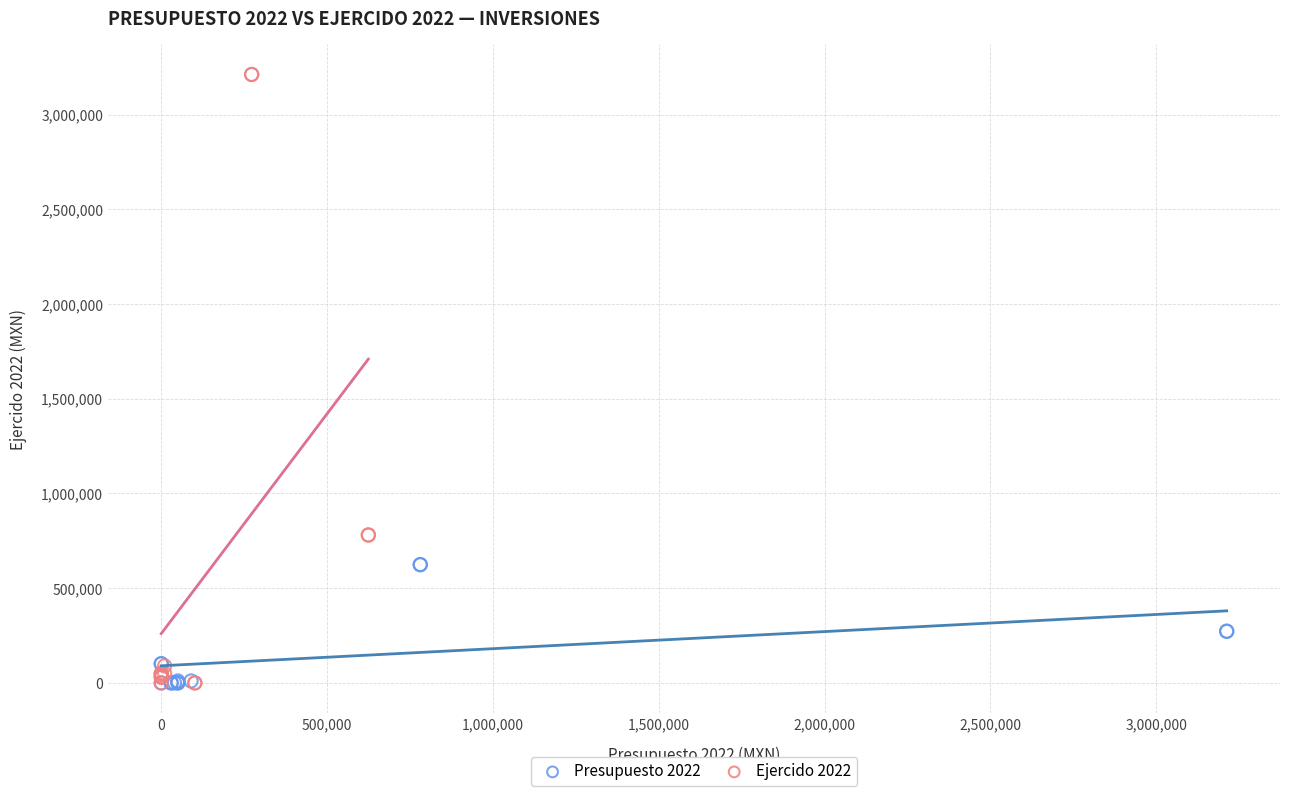

Which series has the largest Y range (max minus min)?

Ejercido 2022